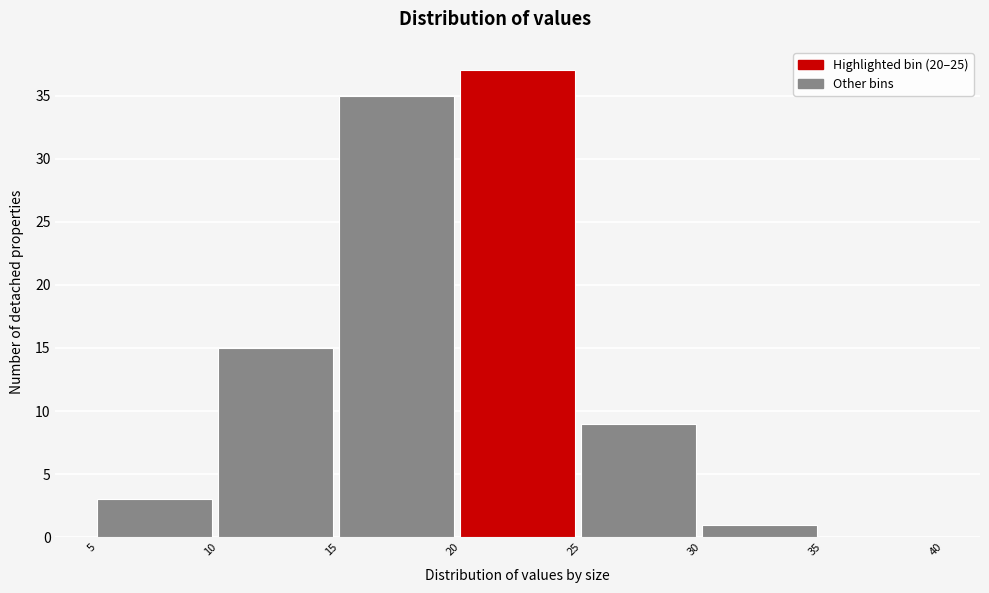

Reading left to right, transcribe this chart: for each bar, give the range it covers on the x-axis and its height. The values are not printed on the chart, so give them approximately, as read against the axis.

5 to 10: 3
10 to 15: 15
15 to 20: 35
20 to 25: 37
25 to 30: 9
30 to 35: 1
35 to 40: 0